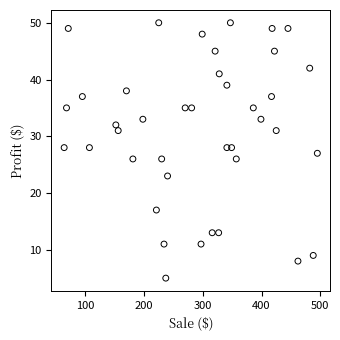

What is the range of Y values (max minus min)?

45